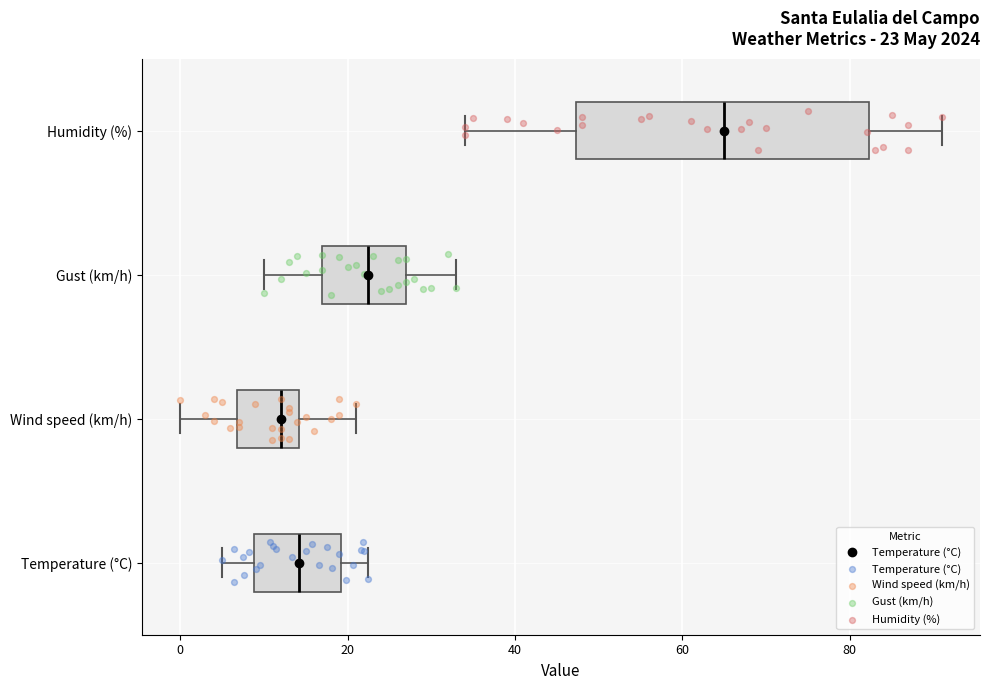

Comparing the boxes themselves (not the whiskers), which one is the widest?

Humidity (%)